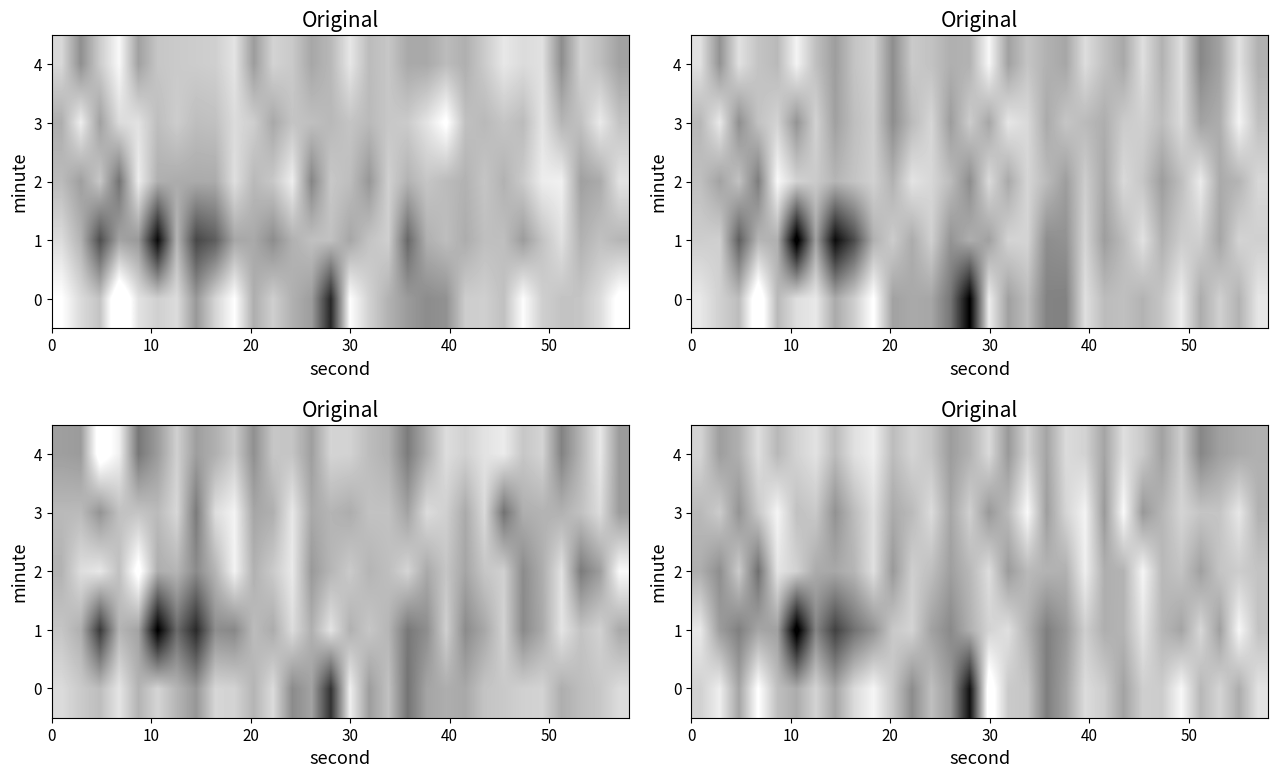

Where is row_4 nearest to the value -131?

12